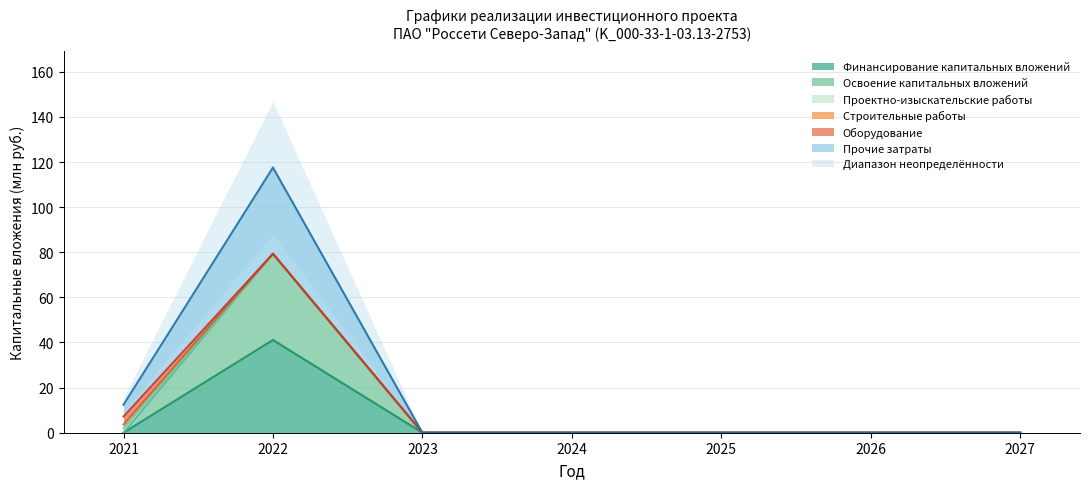

True or false: Освоение капитальных вложений and Финансирование капитальных вложений intersect in this chart.

False